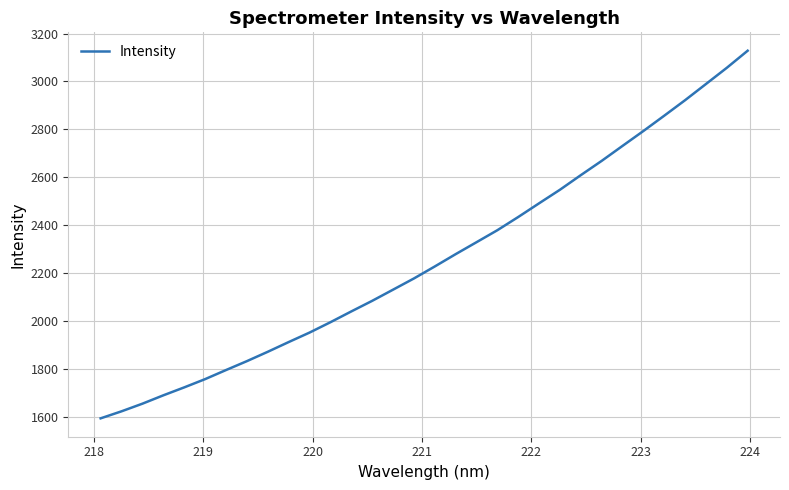

What is the difference between the maximum and minimum values?

1536.0